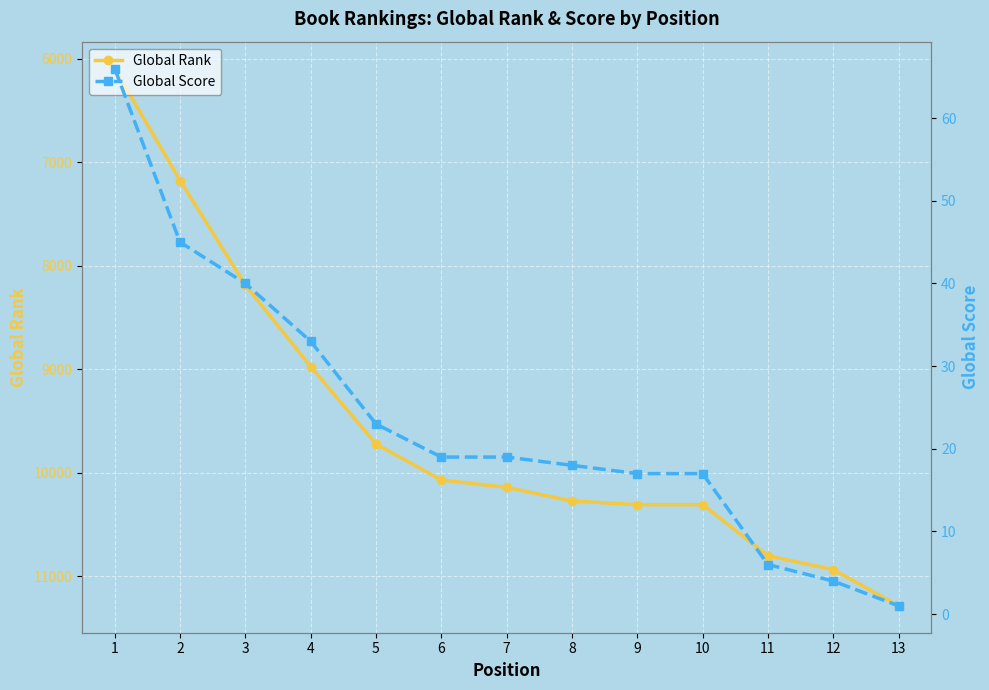

True or false: Global Score has a value of 18 at 8.

True